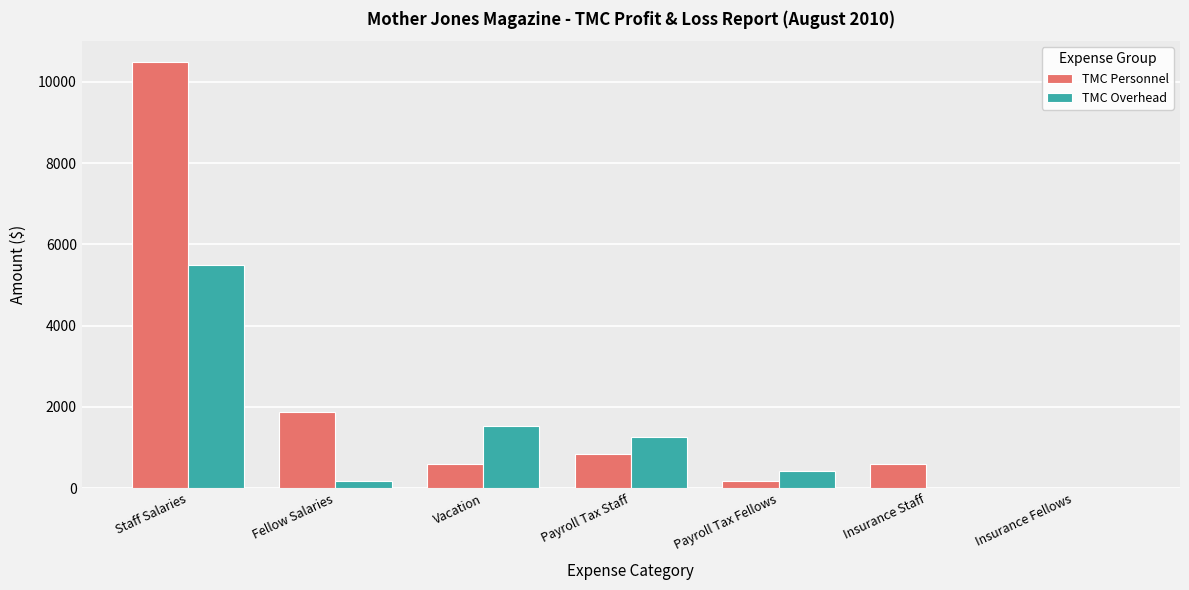

What is the difference between the TMC Personnel values at Staff Salaries and Fellow Salaries?

8585.1